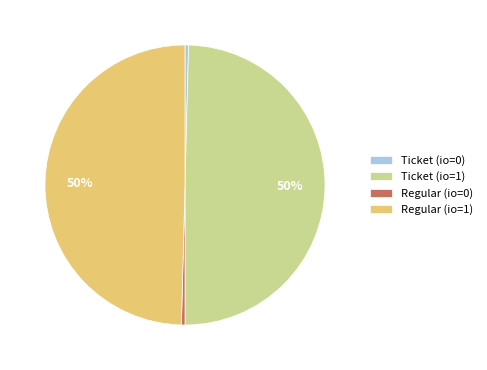

How many slices are in this pie chart?

4